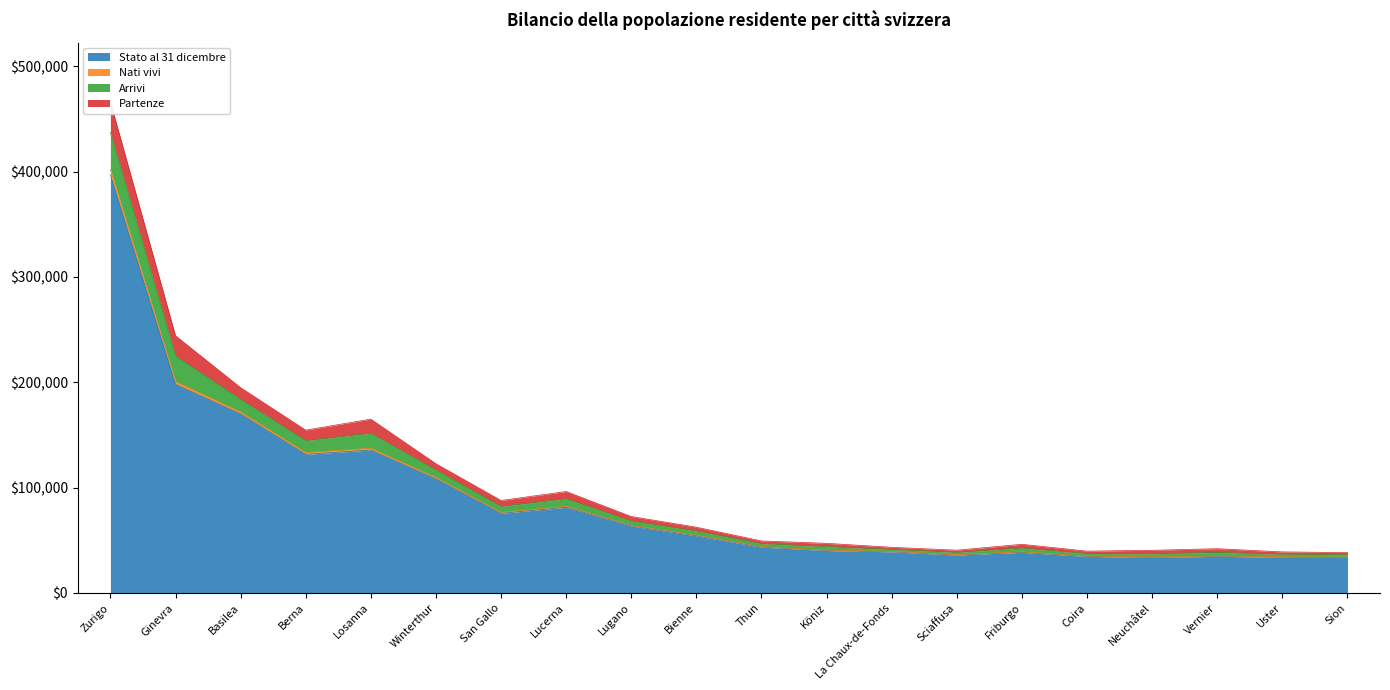

At which category is the sum across all series the highest?

Zurigo